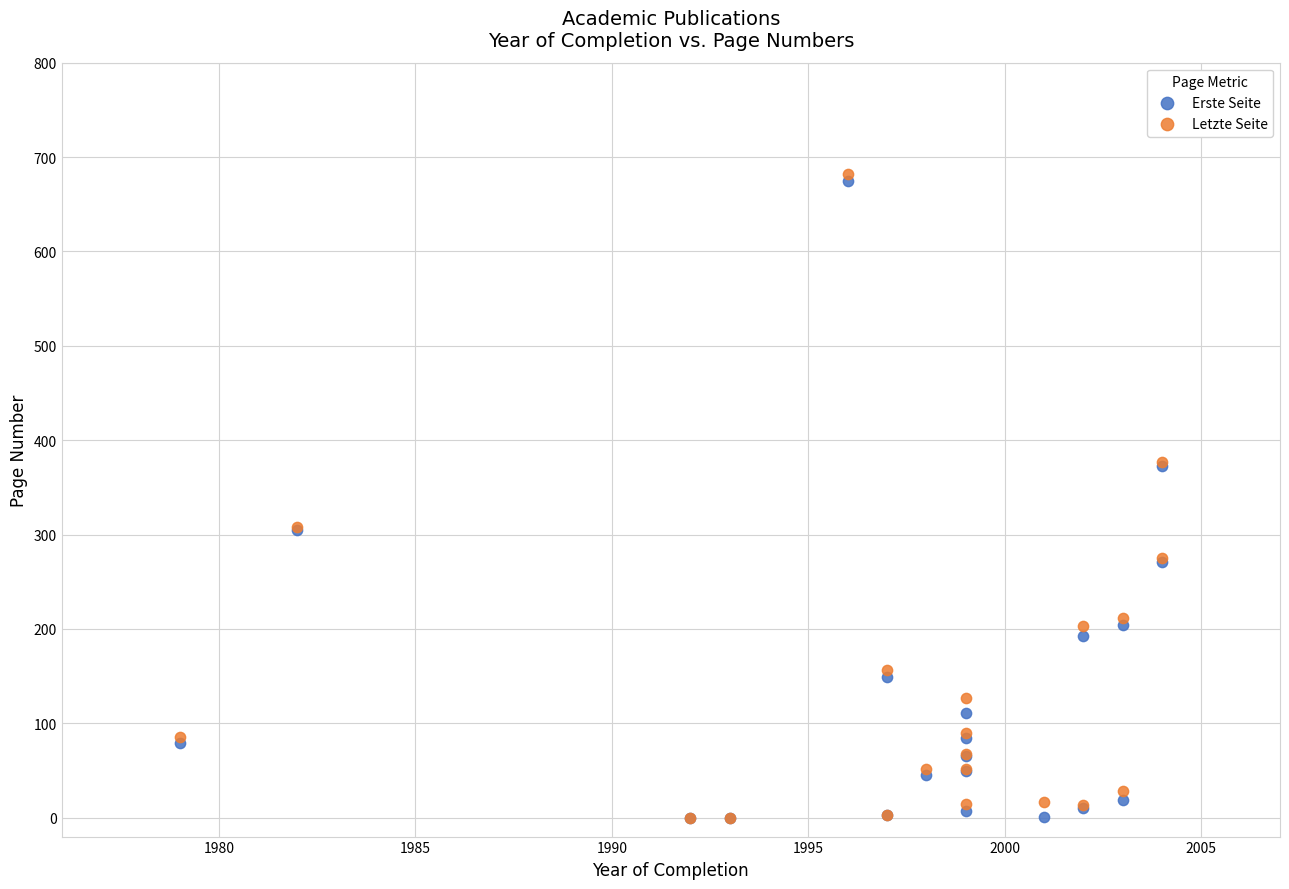

What are all the series names shown in the legend?

Erste Seite, Letzte Seite